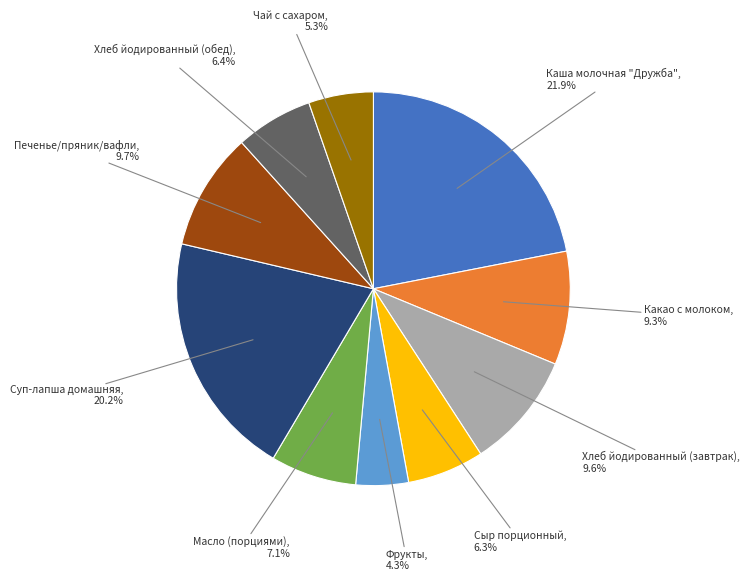

Approximately how many times larger is the value at Печенье/пряник/вафли compared to Чай с сахаром?

1.8